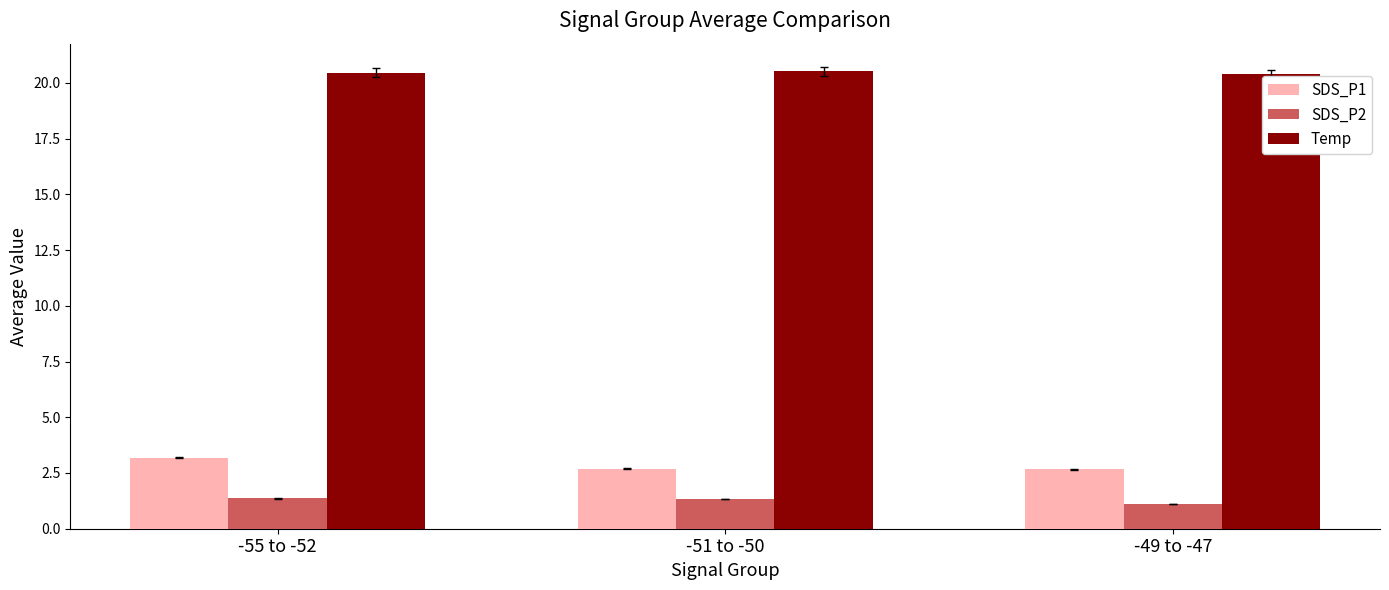

What is the label of the 3rd bar from the right?

-55 to -52